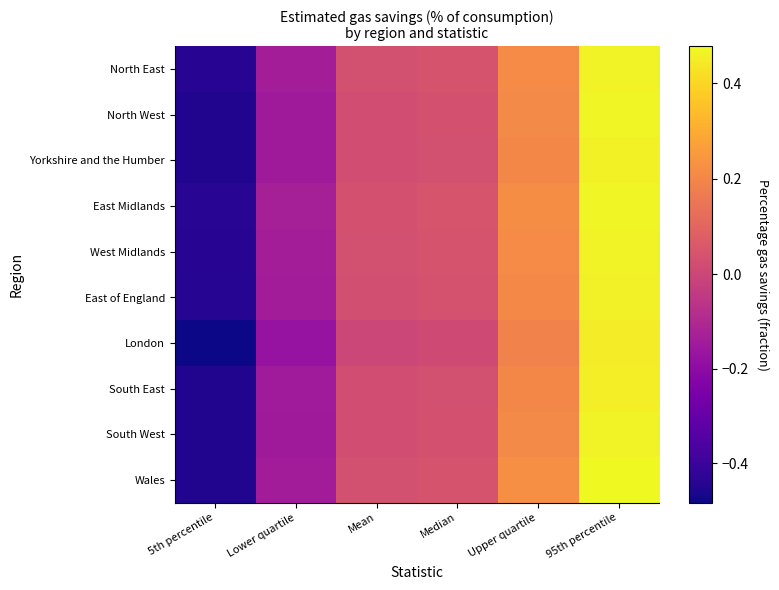

Reading right to left, what are all the values shown in this chart?

North East: 95th percentile=0.5	Upper quartile=0.2	Median=0.0	Mean=0.0	Lower quartile=-0.1	5th percentile=-0.4
North West: 95th percentile=0.5	Upper quartile=0.2	Median=0.0	Mean=0.0	Lower quartile=-0.1	5th percentile=-0.5
Yorkshire and the Humber: 95th percentile=0.5	Upper quartile=0.2	Median=0.0	Mean=0.0	Lower quartile=-0.1	5th percentile=-0.5
East Midlands: 95th percentile=0.5	Upper quartile=0.2	Median=0.0	Mean=0.0	Lower quartile=-0.1	5th percentile=-0.4
West Midlands: 95th percentile=0.5	Upper quartile=0.2	Median=0.0	Mean=0.0	Lower quartile=-0.1	5th percentile=-0.4
East of England: 95th percentile=0.5	Upper quartile=0.2	Median=0.0	Mean=0.0	Lower quartile=-0.1	5th percentile=-0.4
London: 95th percentile=0.4	Upper quartile=0.2	Median=0.0	Mean=0.0	Lower quartile=-0.2	5th percentile=-0.5
South East: 95th percentile=0.5	Upper quartile=0.2	Median=0.0	Mean=0.0	Lower quartile=-0.1	5th percentile=-0.5
South West: 95th percentile=0.5	Upper quartile=0.2	Median=0.0	Mean=0.0	Lower quartile=-0.1	5th percentile=-0.5
Wales: 95th percentile=0.5	Upper quartile=0.2	Median=0.0	Mean=0.0	Lower quartile=-0.1	5th percentile=-0.5